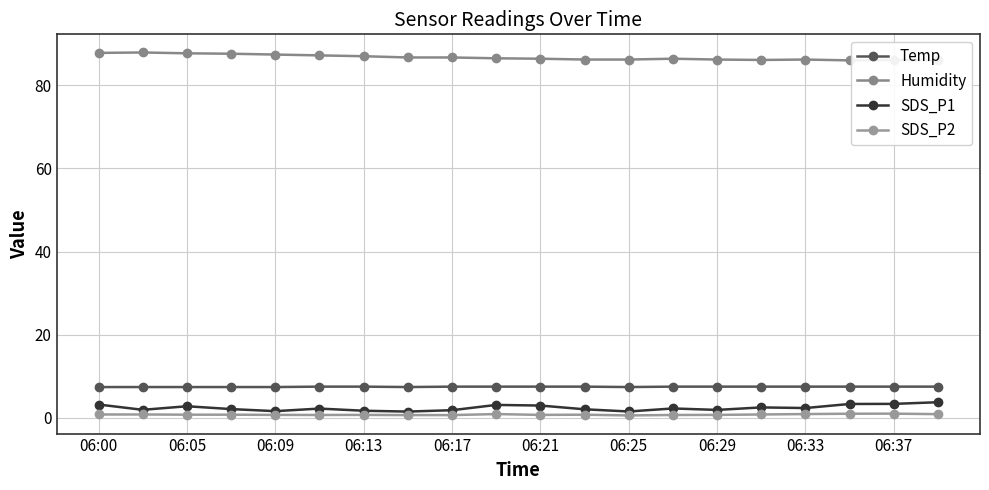

True or false: Temp and Humidity intersect in this chart.

False